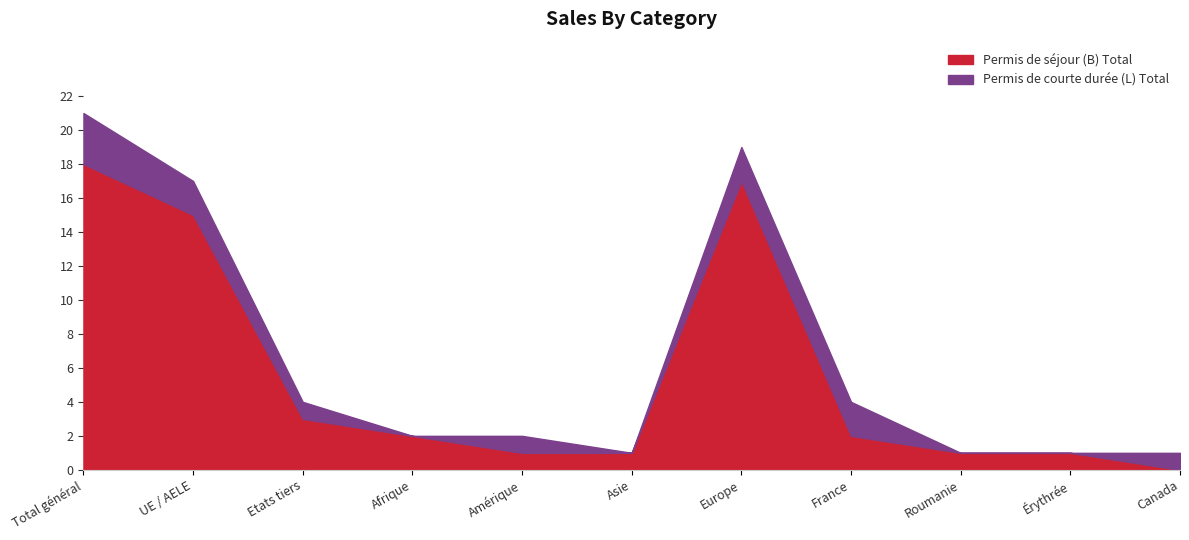

Is it true that the value at Etats tiers is 4?

False